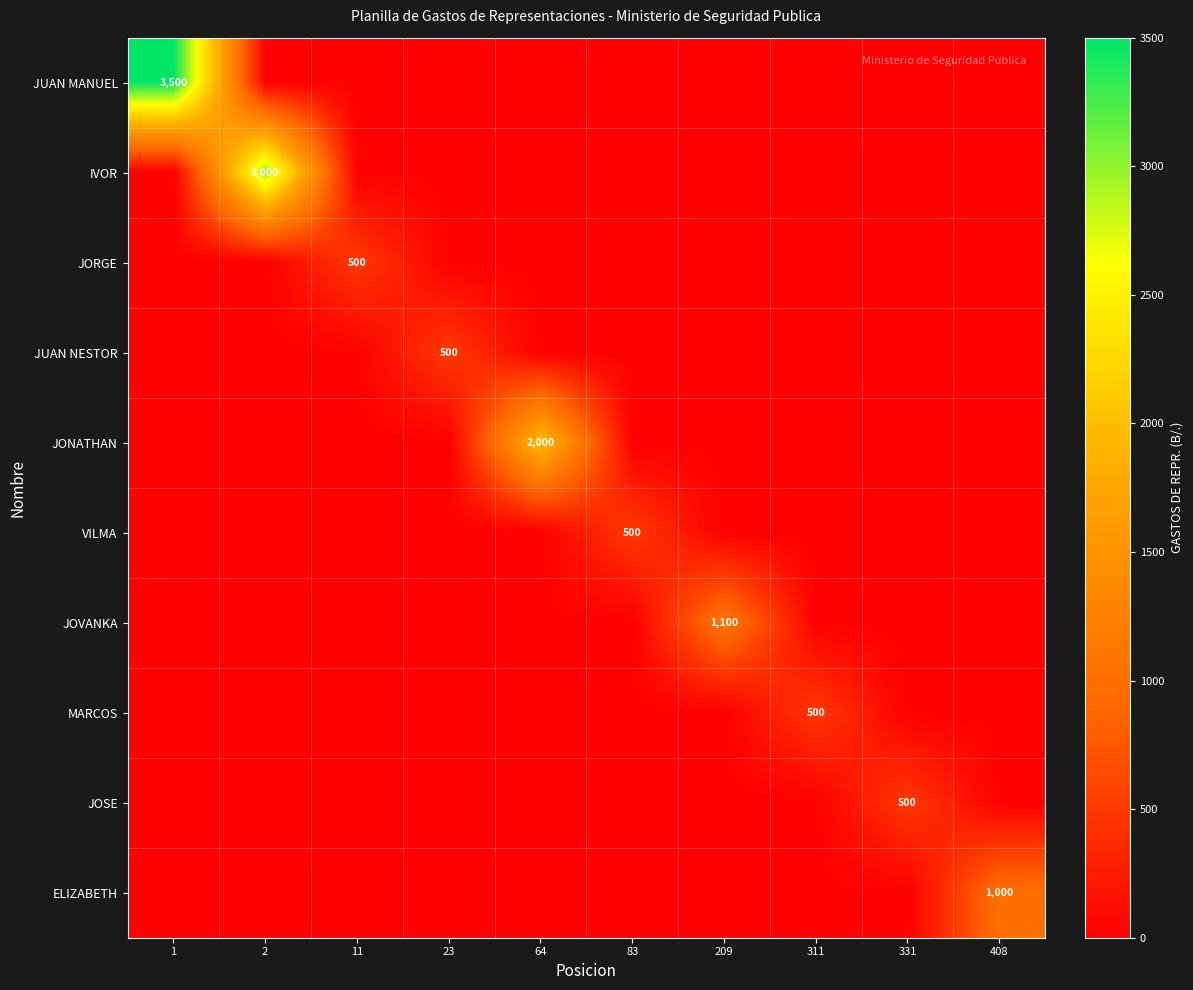

At which category is the sum across all series the highest?

1